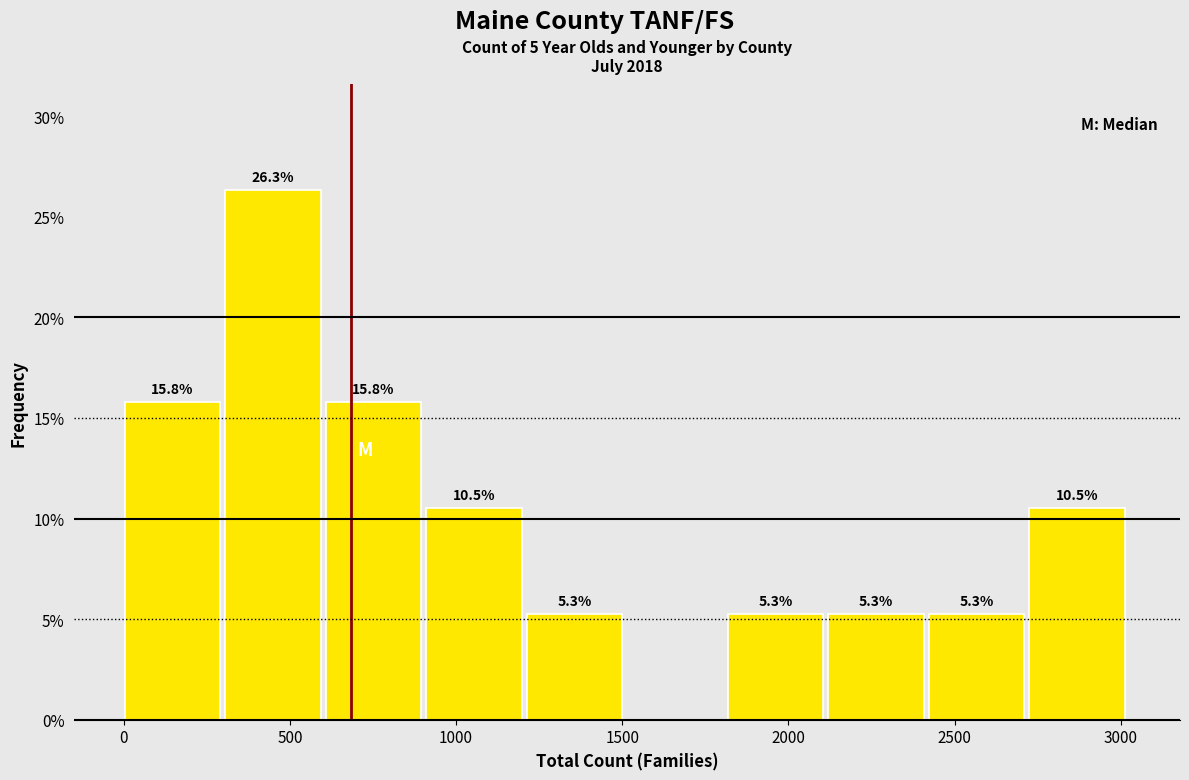

Over which range of the x-axis is the bar tallest?

300 to 600